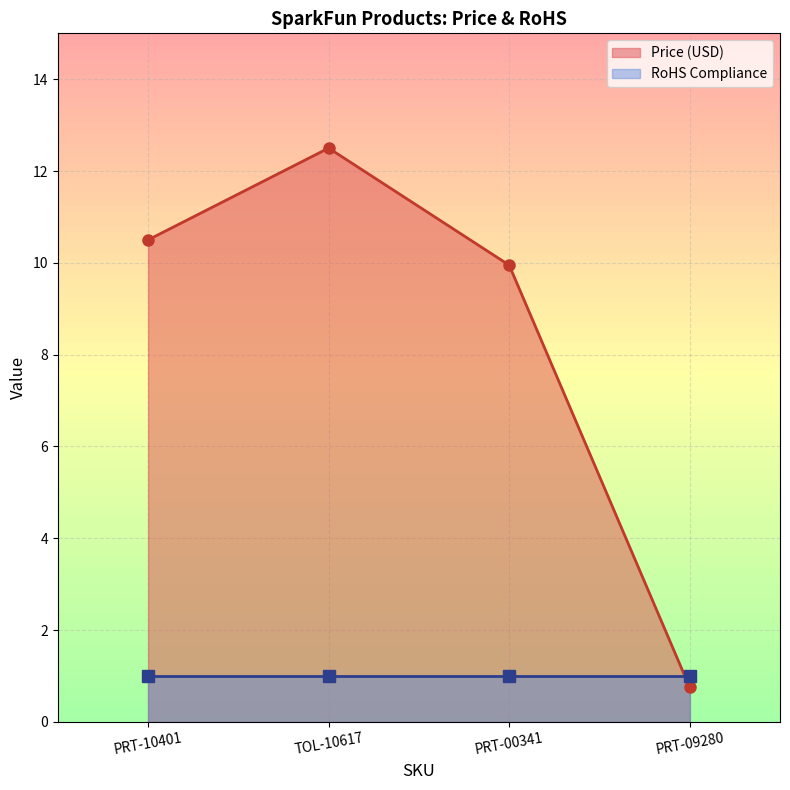

Which category has the highest value across all series?

TOL-10617